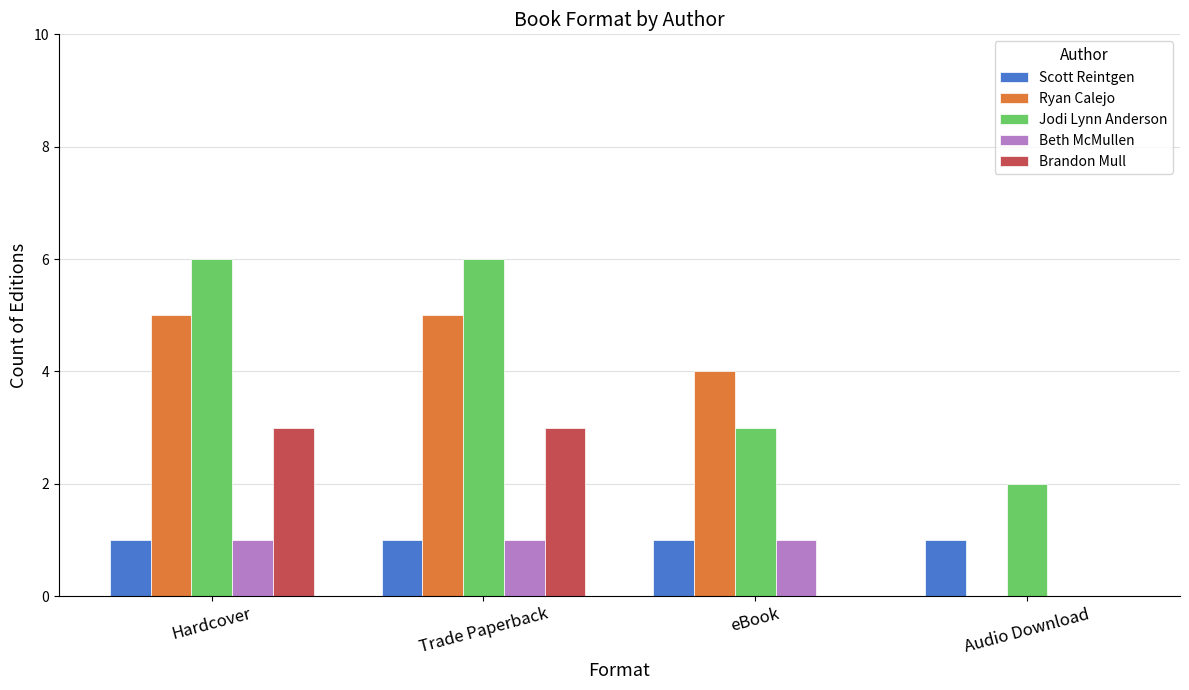

What is the maximum value shown in the chart?

6